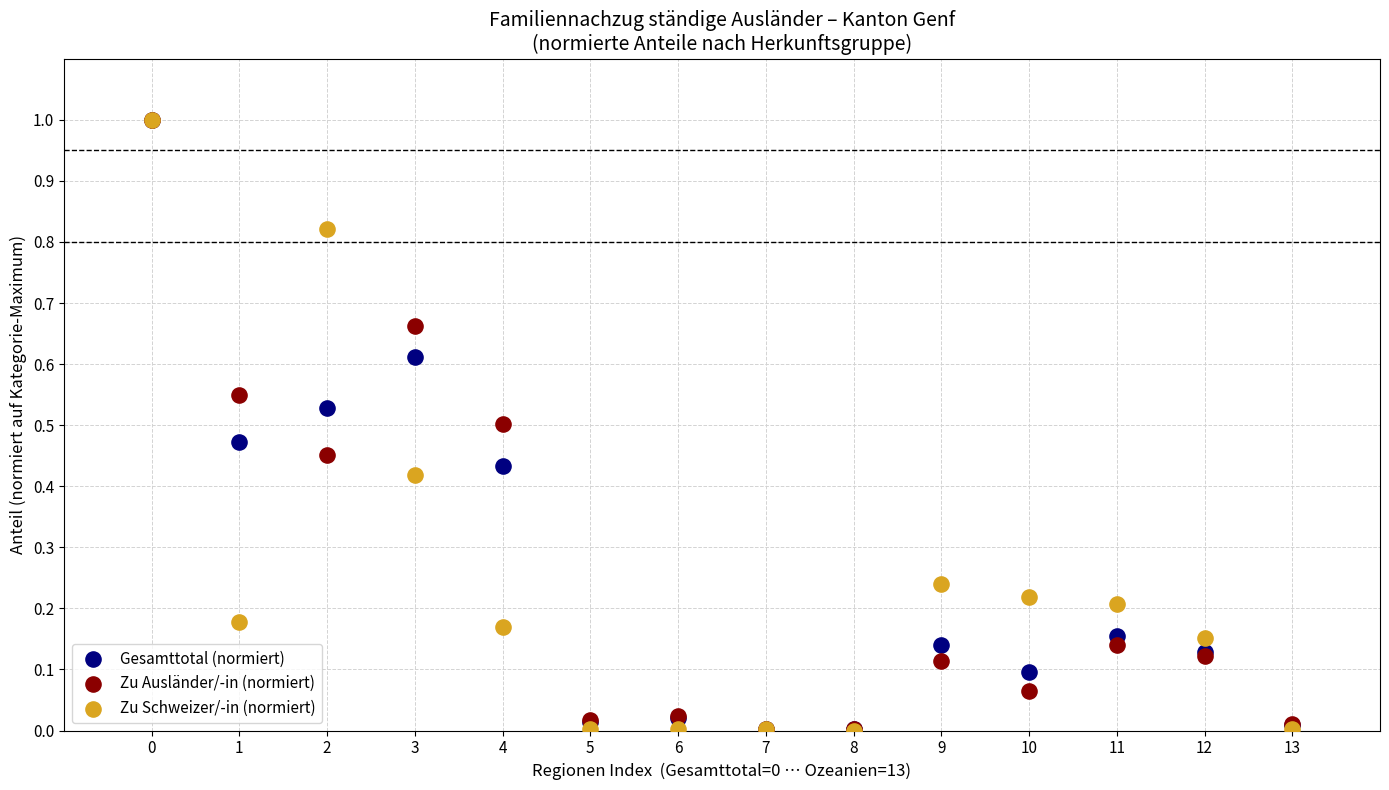

What are all the series names shown in the legend?

Gesamttotal (normiert), Zu Ausländer/-in (normiert), Zu Schweizer/-in (normiert)